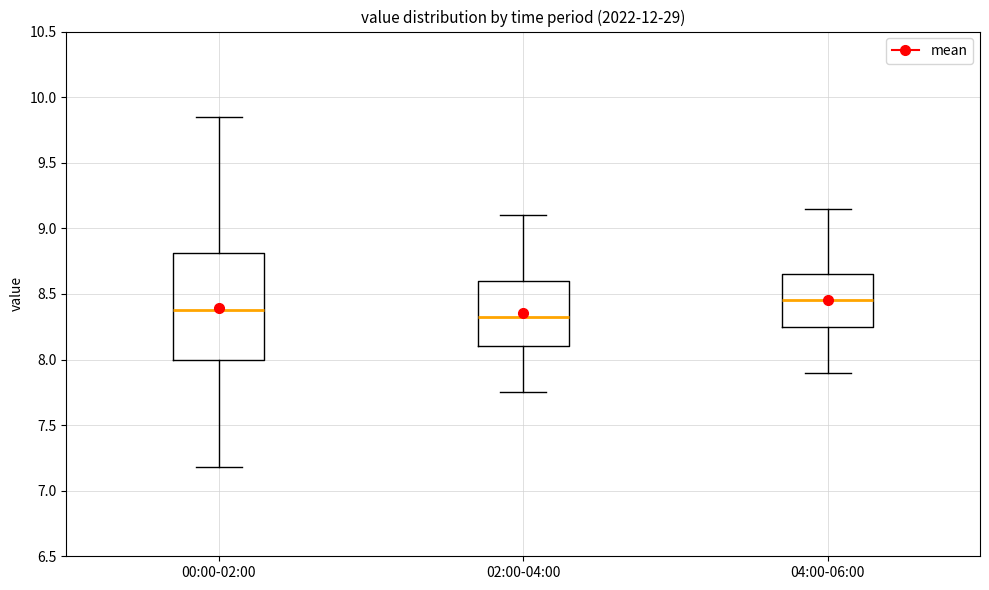

Reading left to right, transcribe this box plot: for each box, give where its median line is, the range the box spans, and where its two whiskers end, as read against the y-axis. The values are not printed on the chart, so give them approximately, as read against the axis.

00:00-02:00: median 8.40, box 8.00 to 8.80, whiskers 7.20 to 9.85
02:00-04:00: median 8.35, box 8.10 to 8.60, whiskers 7.75 to 9.10
04:00-06:00: median 8.45, box 8.25 to 8.65, whiskers 7.90 to 9.15